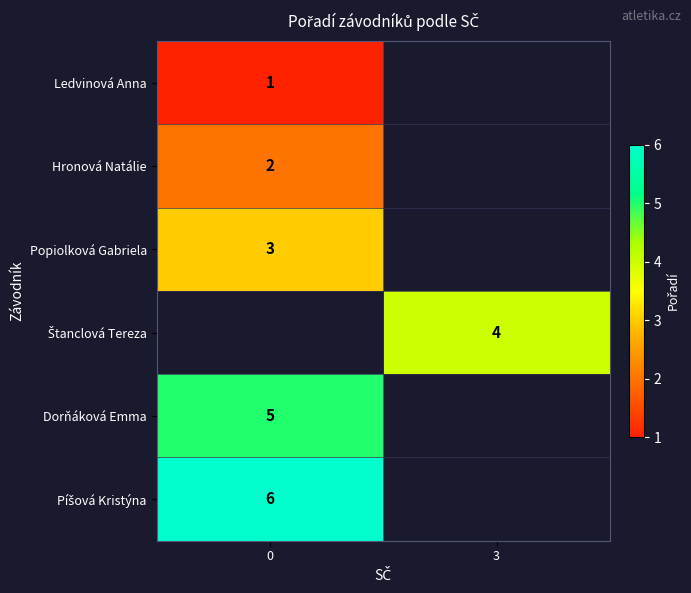

The value of Popiolková Gabriela at 0 is 3. True or false?

True